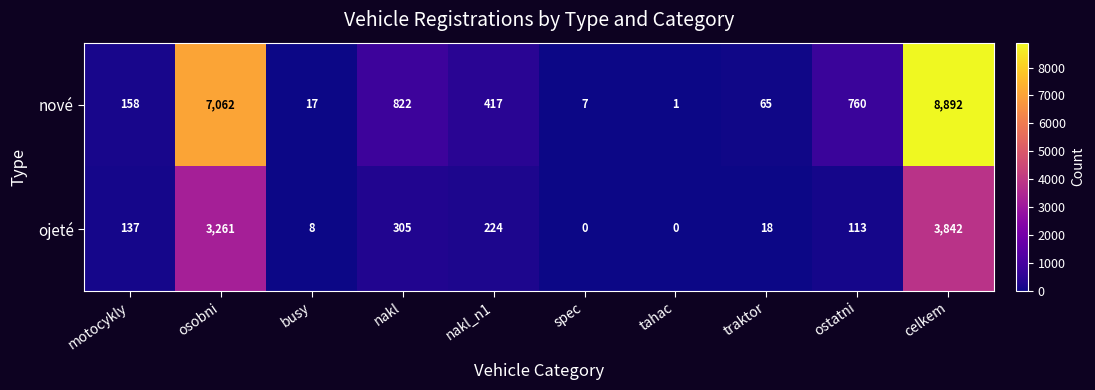

Reading left to right, list all the values displayed in this chart.

nové: 158	7062	17	822	417	7	1	65	760	8892
ojeté: 137	3261	8	305	224	0	0	18	113	3842